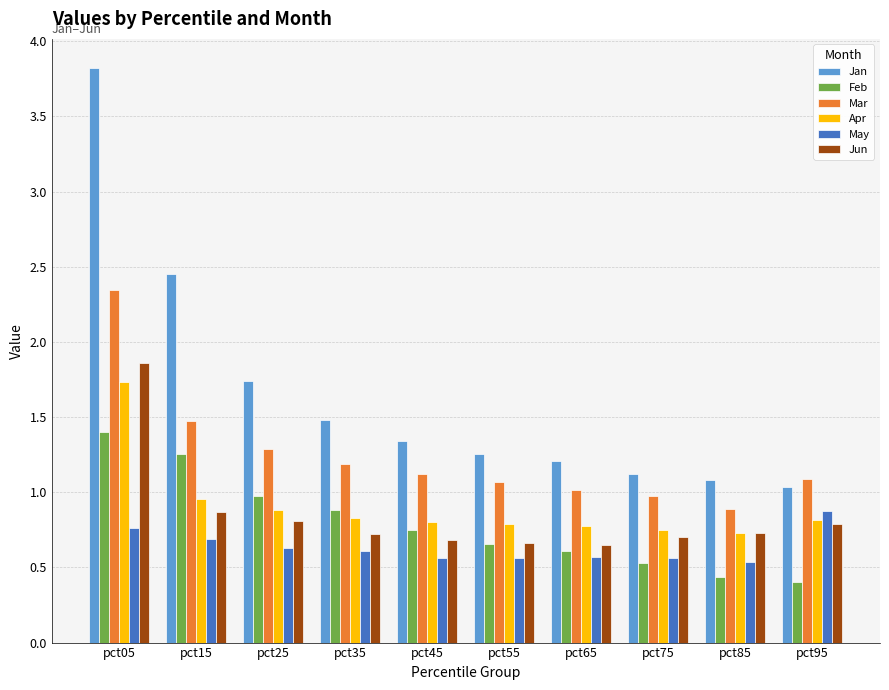

The Apr series shows 0.8 at pct55. True or false?

True